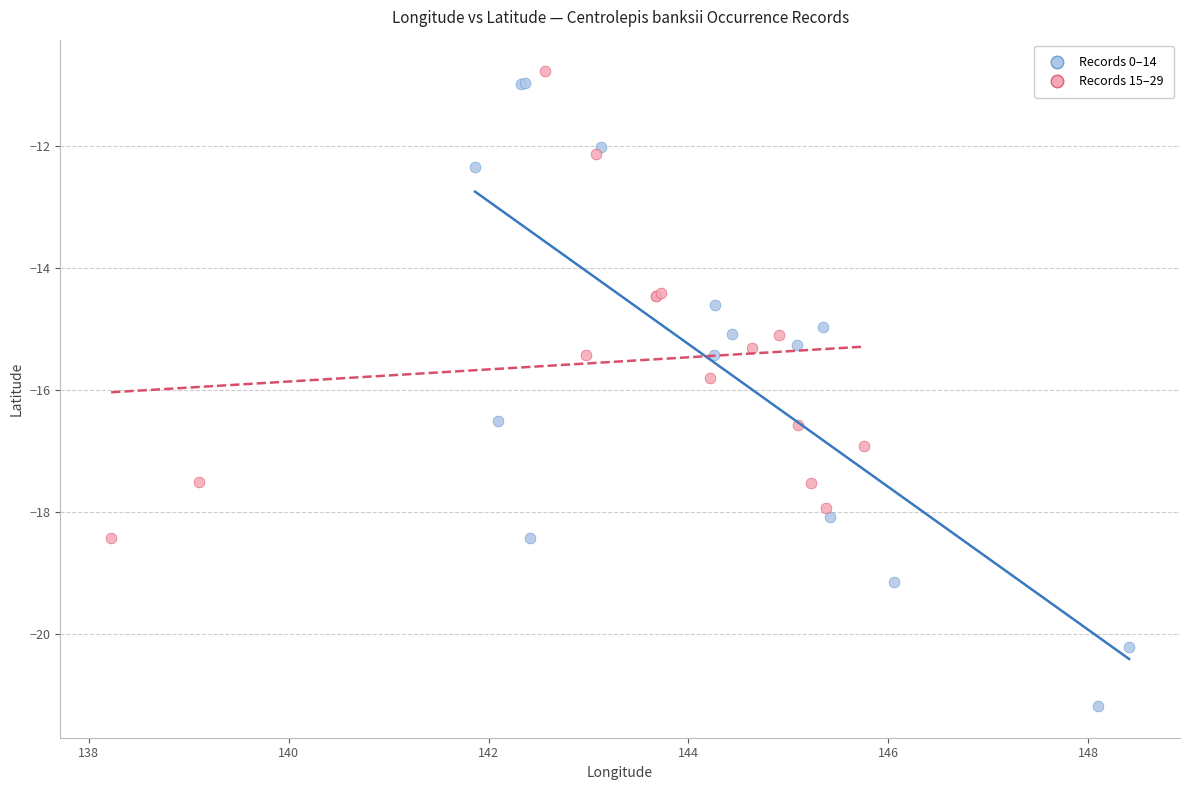

What are all the series names shown in the legend?

Records 0–14, Records 15–29